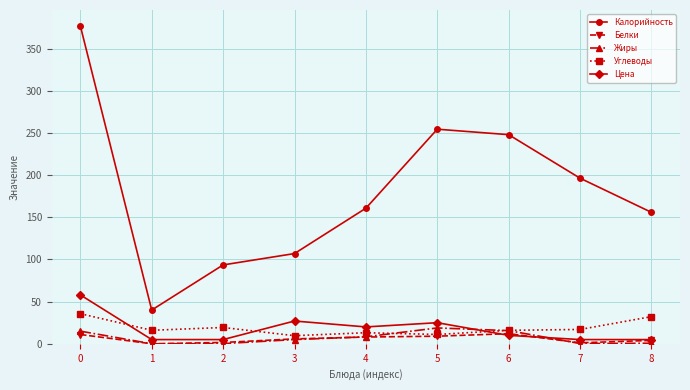

True or false: Углеводы has a value of 32.2 at 8.

True